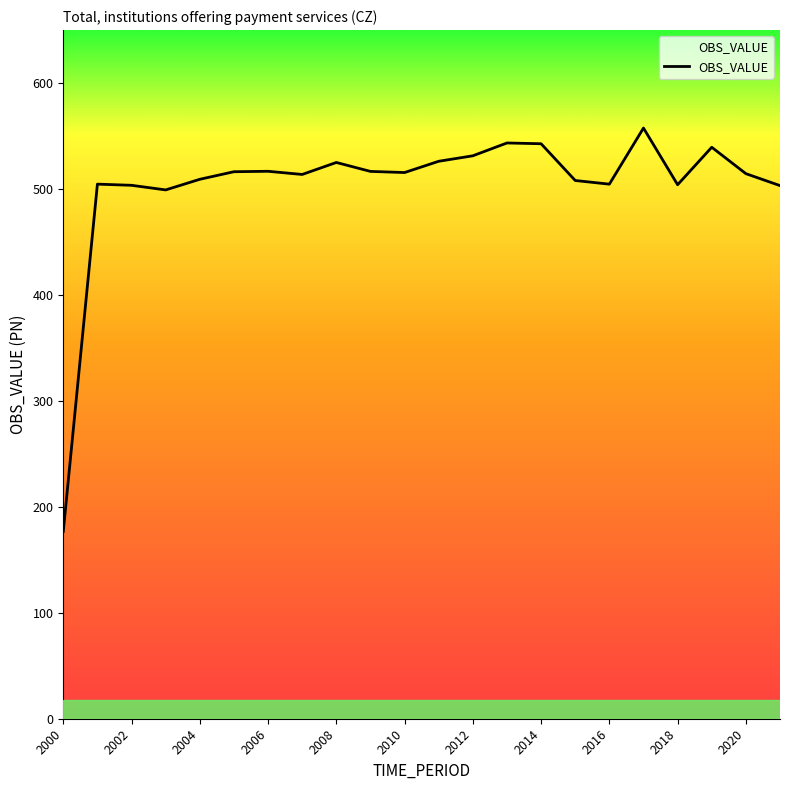

What is the greatest value displayed?

557.5